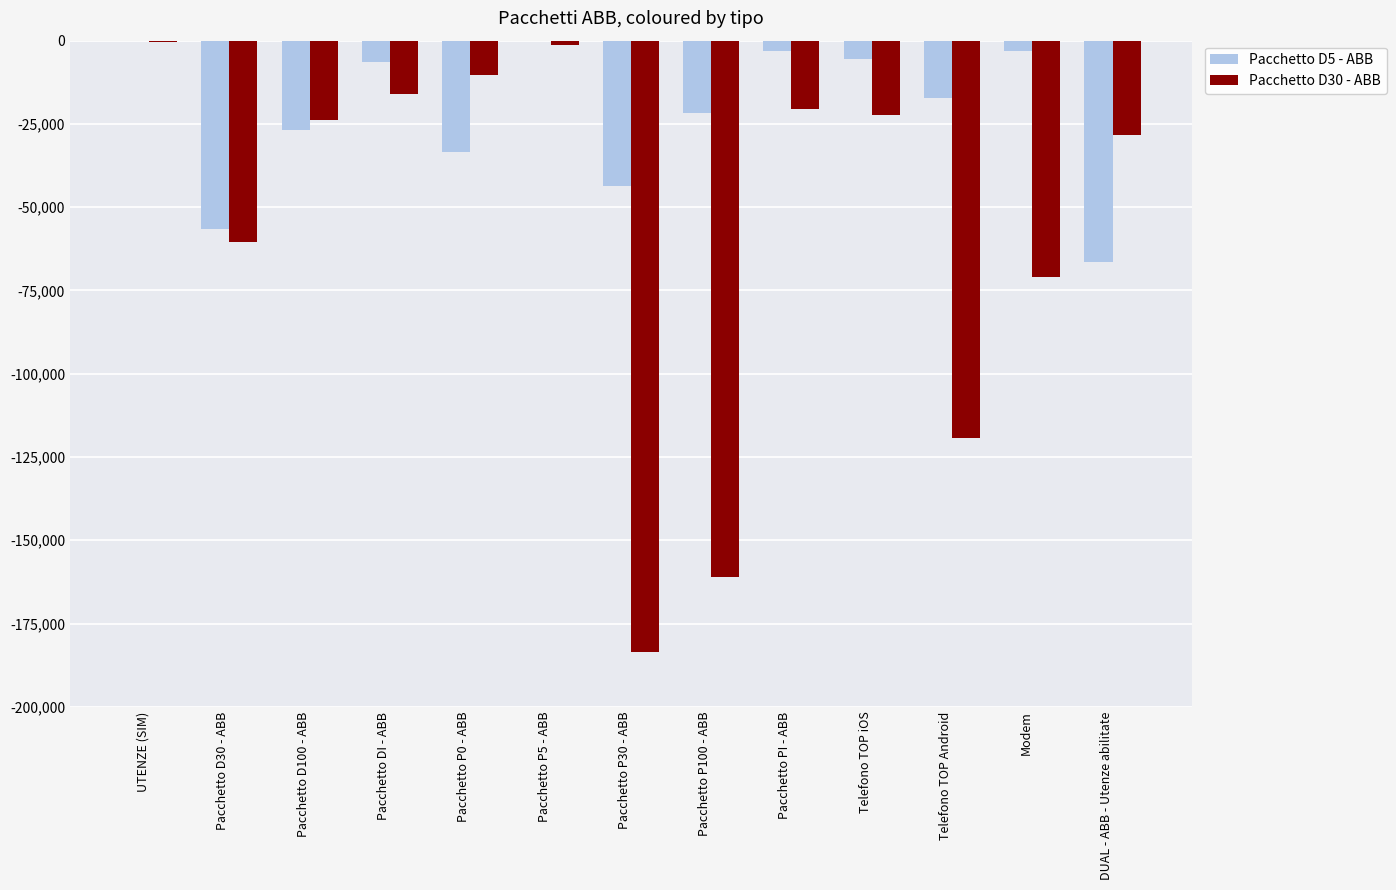

The Pacchetto D30 - ABB series shows -105609 at Pacchetto D30 - ABB. True or false?

False